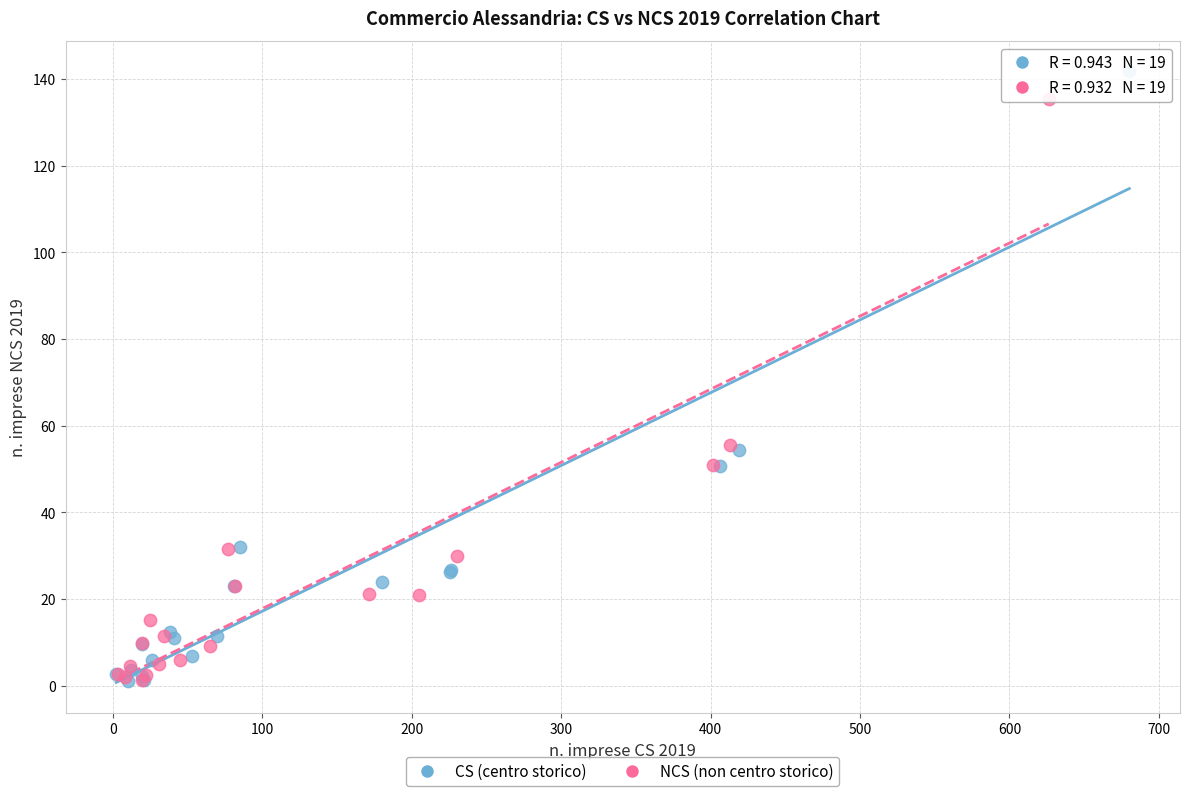

Which series contains the highest Y value?

CS (centro storico)